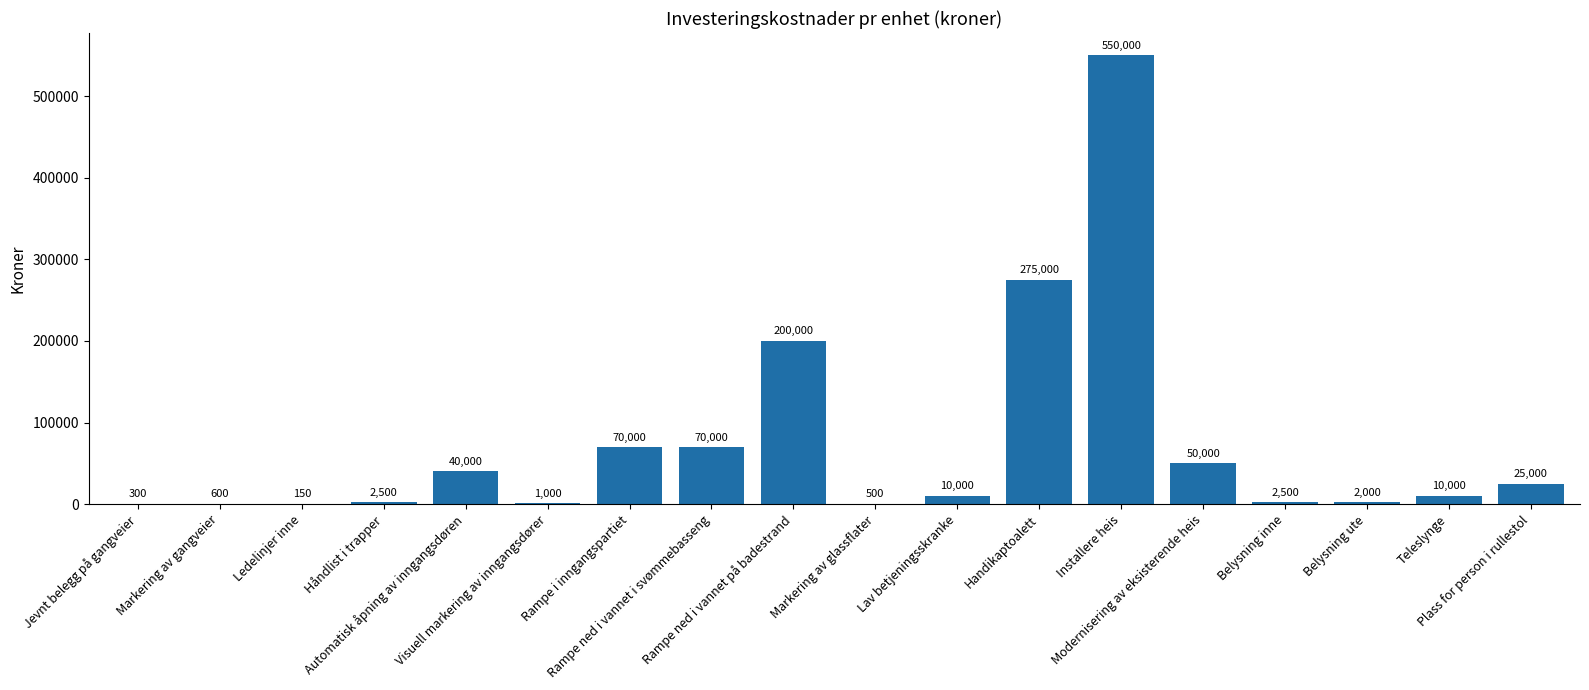

Reading left to right, transcribe all the data shown in this chart.

Jevnt belegg på gangveier=300	Markering av gangveier=600	Ledelinjer inne=150	Håndlist i trapper=2500	Automatisk åpning av inngangsdøren=40000	Visuell markering av inngangsdører=1000	Rampe i inngangspartiet=70000	Rampe ned i vannet i svømmebasseng=70000	Rampe ned i vannet på badestrand=200000	Markering av glassflater=500	Lav betjeningsskranke=10000	Handikaptoalett=275000	Installere heis=550000	Modernisering av eksisterende heis=50000	Belysning inne=2500	Belysning ute=2000	Teleslynge=10000	Plass for person i rullestol=25000